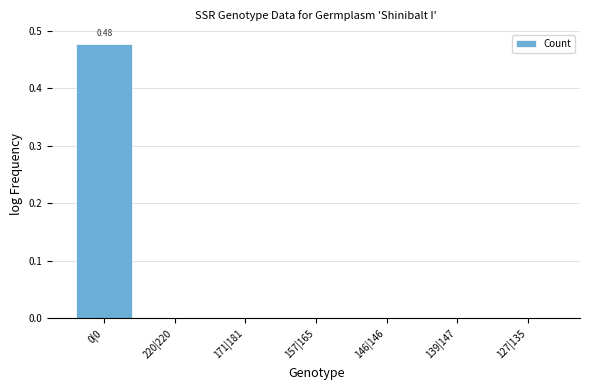

Count the number of categories in the chart.

7